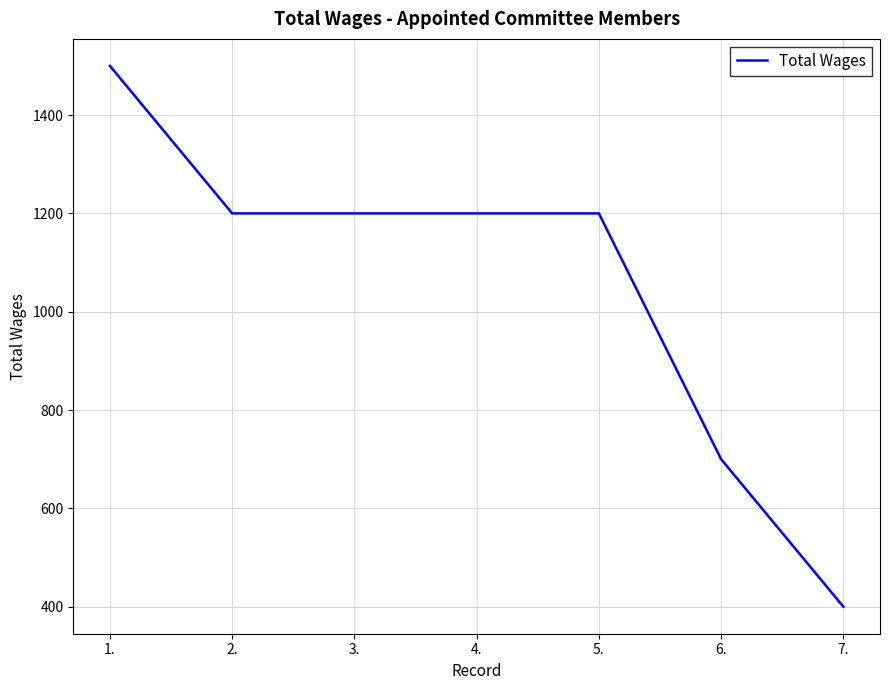

What is the difference between the values at 5. and 7.?

800